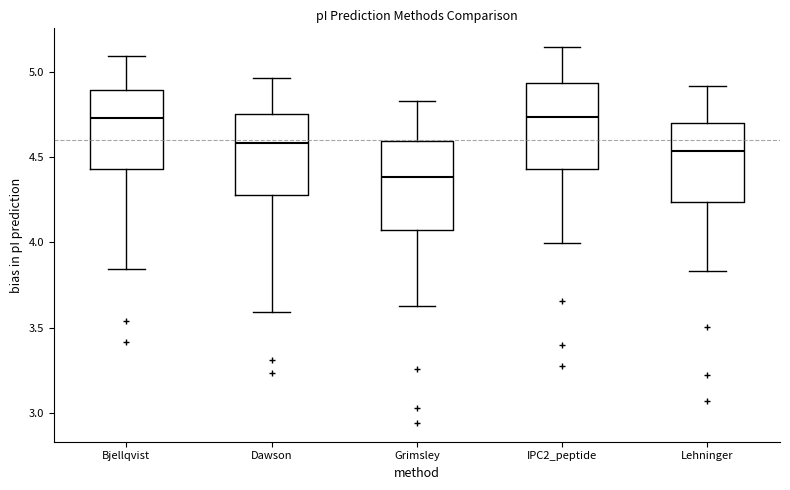

Reading left to right, read every box against the y-axis: the position of its median line, the range the box covers, and the ends of its whiskers. The values are not printed on the chart, so give them approximately, as read against the axis.

Bjellqvist: median 4.75, box 4.45 to 4.90, whiskers 3.85 to 5.10
Dawson: median 4.60, box 4.30 to 4.75, whiskers 3.60 to 4.95
Grimsley: median 4.40, box 4.10 to 4.60, whiskers 3.65 to 4.85
IPC2_peptide: median 4.75, box 4.45 to 4.95, whiskers 4.00 to 5.15
Lehninger: median 4.55, box 4.25 to 4.70, whiskers 3.85 to 4.90